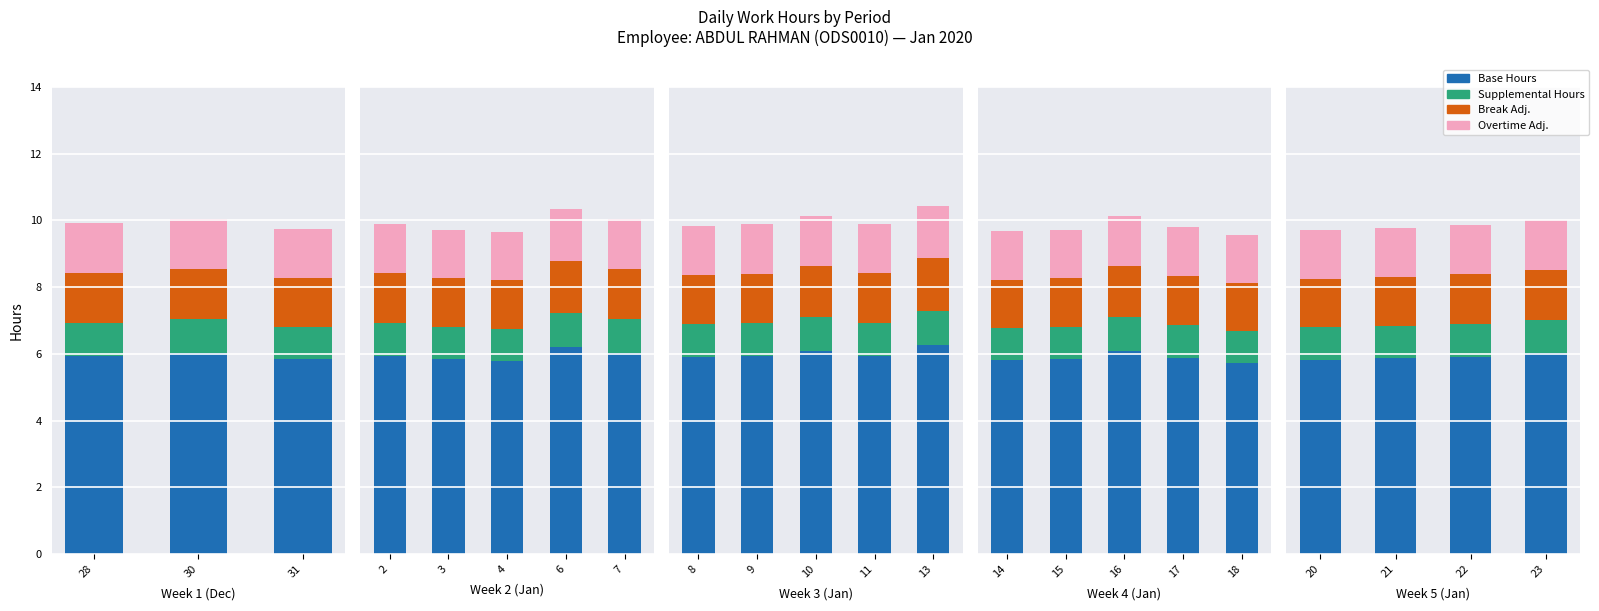

The value of Break Adj. at 20 is 0.7. True or false?

False